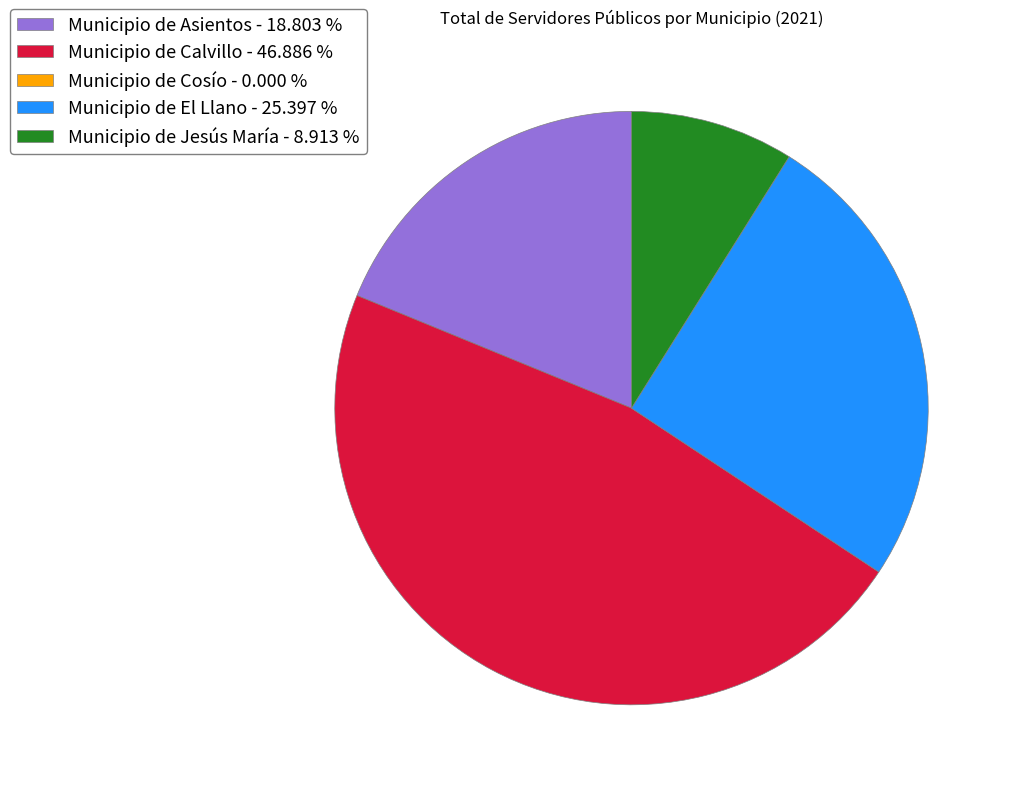

Is the sum of Municipio de El Llano - 25.397 % and Municipio de Jesús María - 8.913 % greater than half?

No